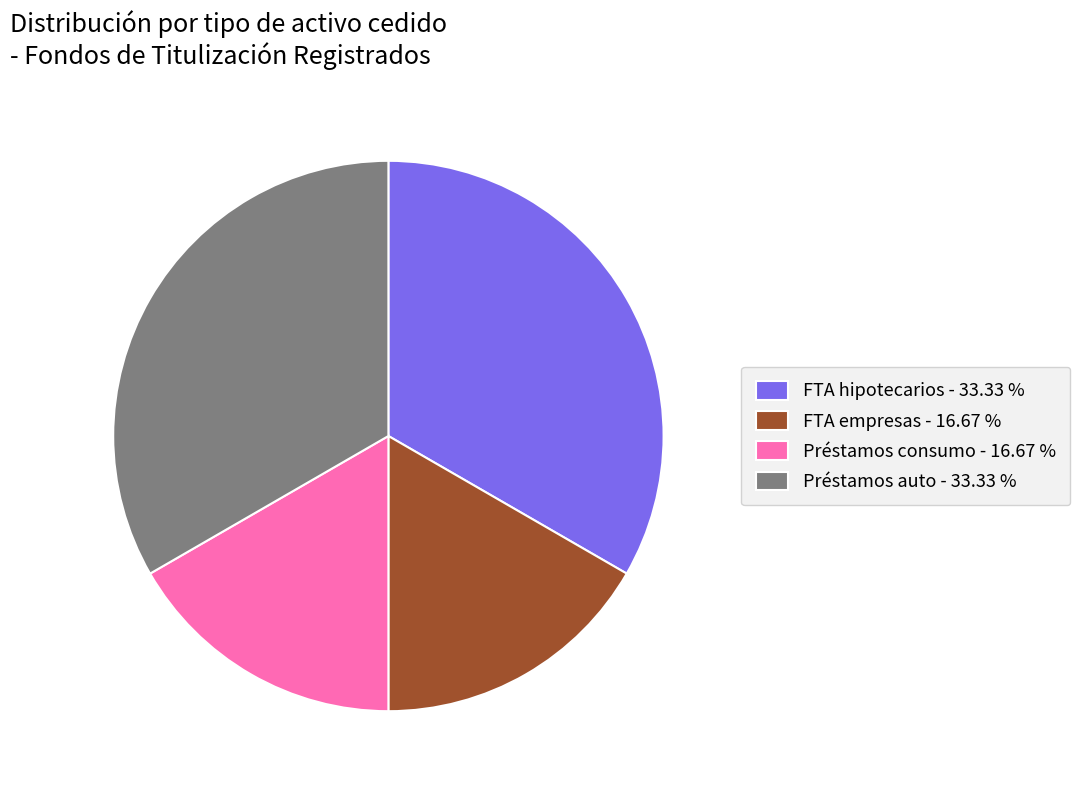

True or false: FTA empresas accounts for 23% of the total.

False